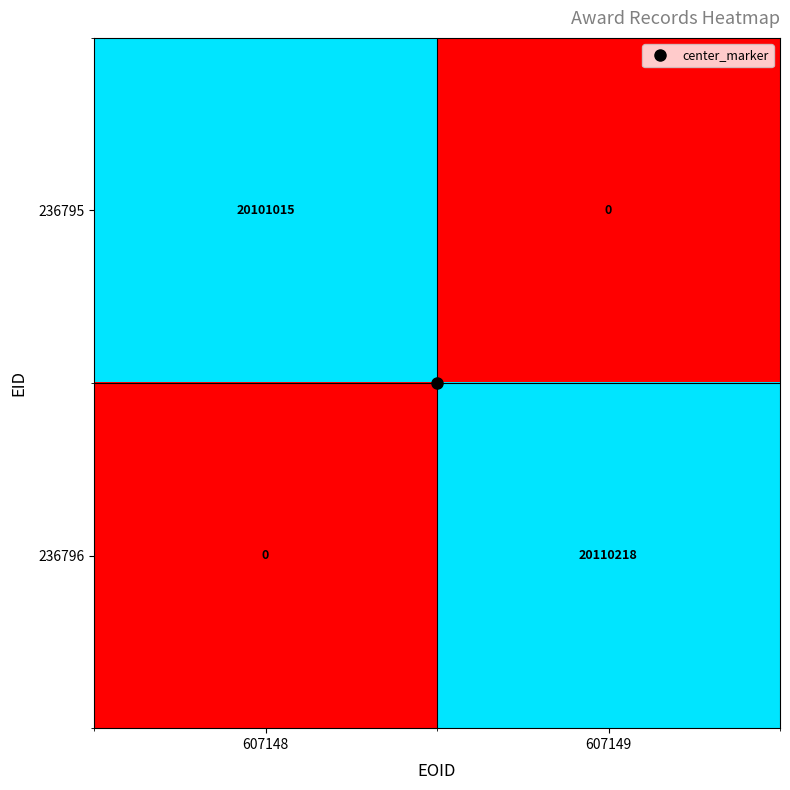

Rank the categories by 236795 value from lowest to highest.

607149, 607148